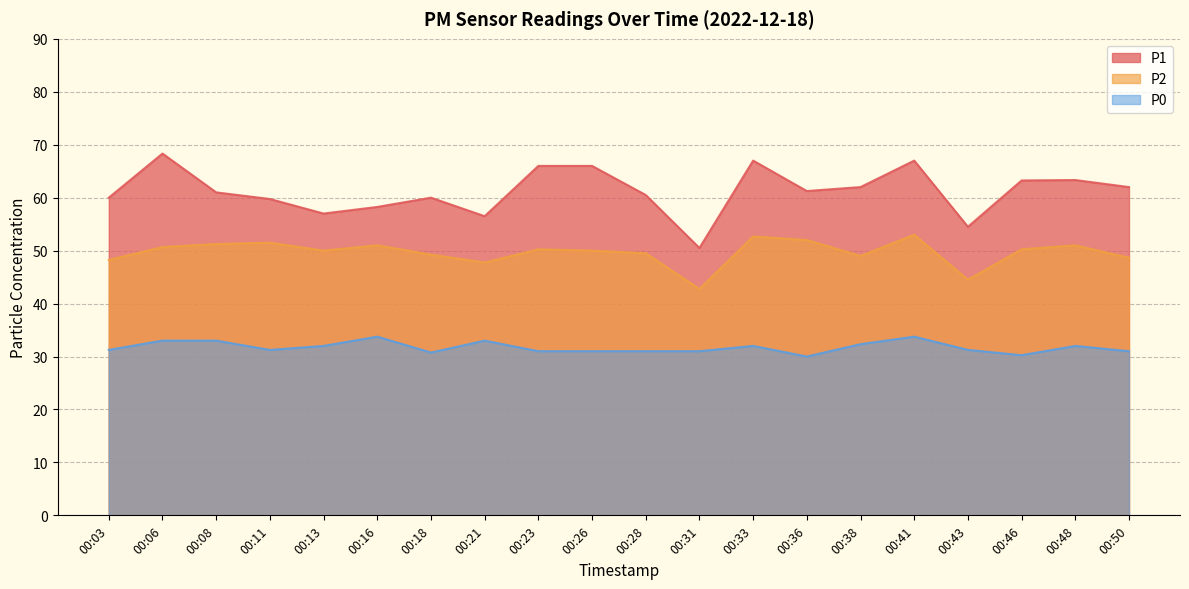

True or false: P1 has a value of 81.9 at 00:28.

False